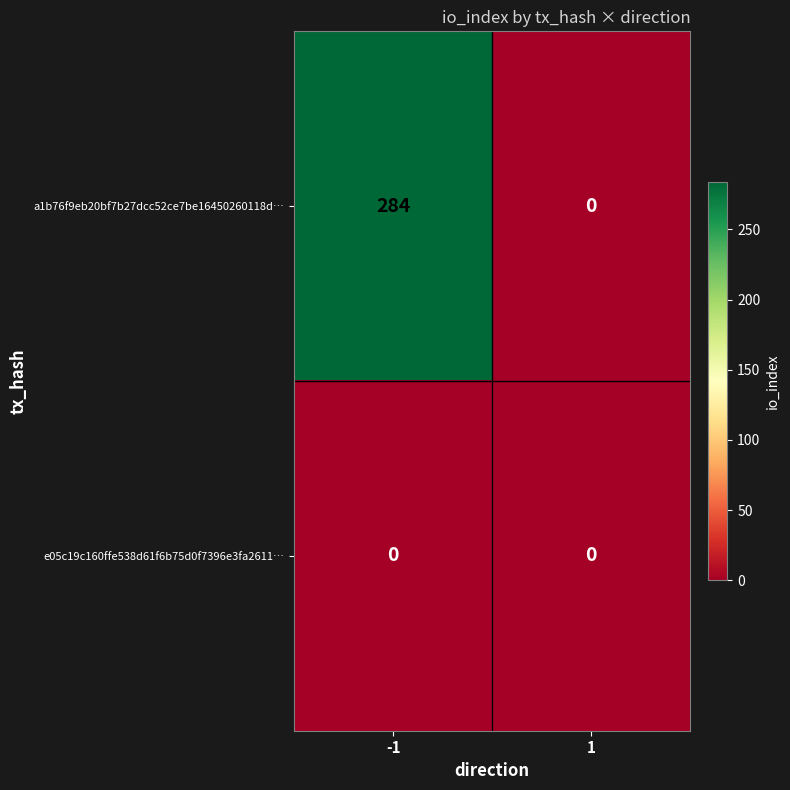

List the series in order of their peak value, lowest first.

e05c19c160ffe538d61f6b75d0f7396e3fa2611…, a1b76f9eb20bf7b27dcc52ce7be16450260118d…